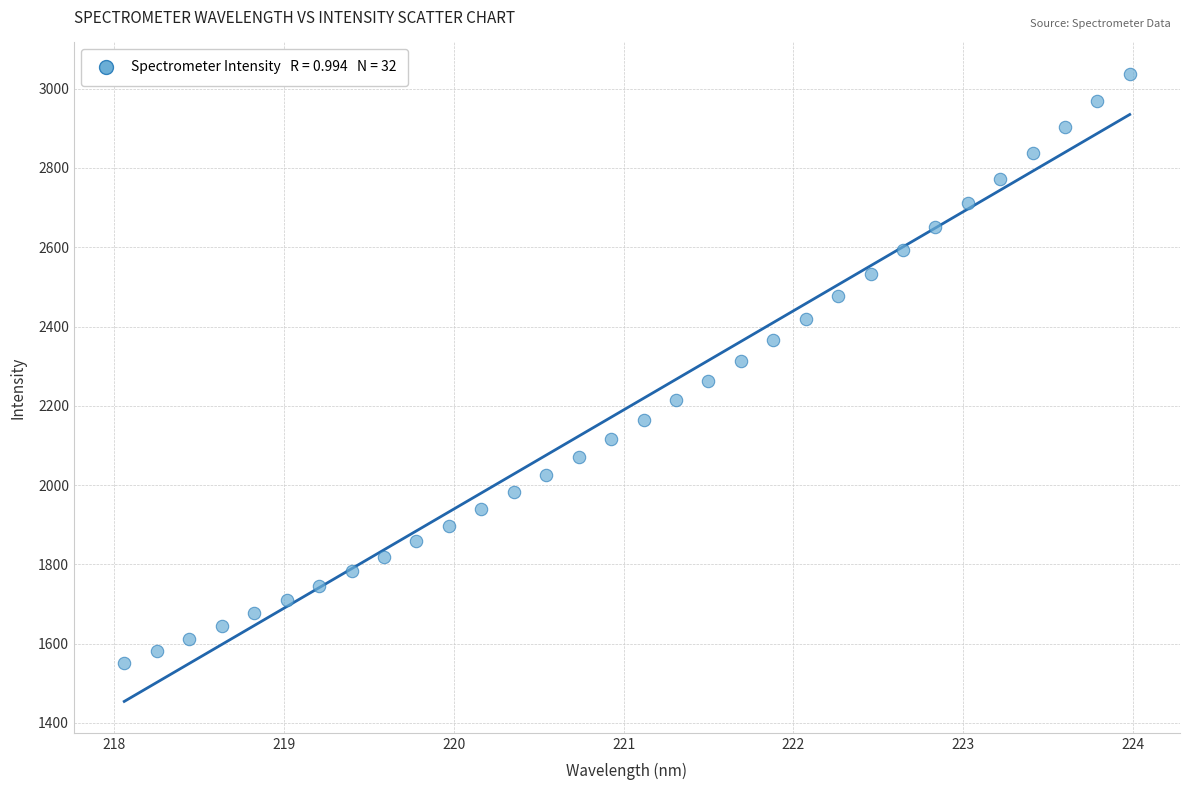

What is the range of X values (max minus min)?

5.9